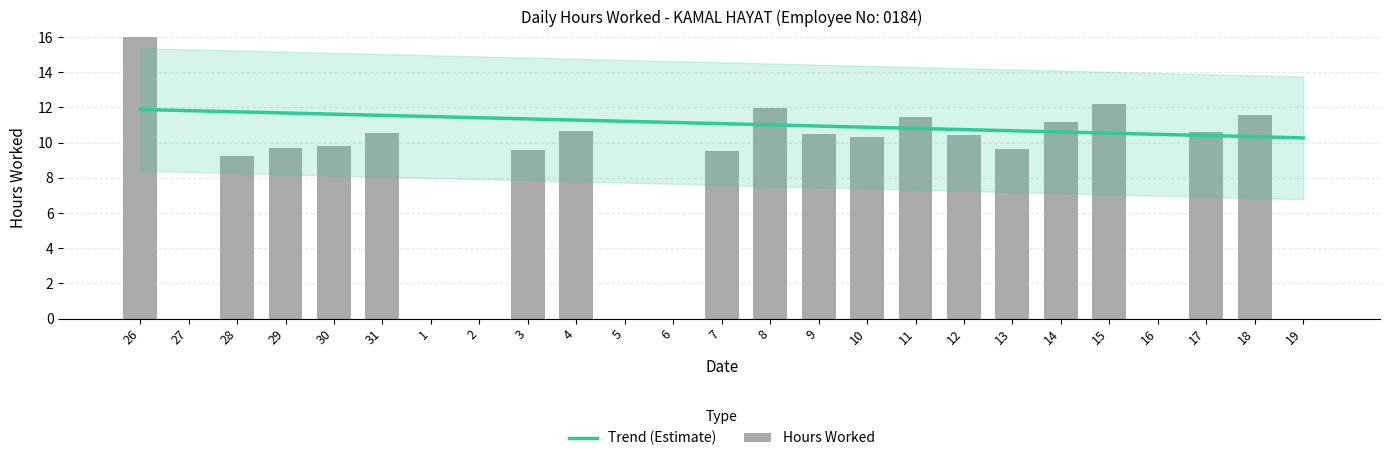

Rank the categories by value from lowest to highest.

27, 1, 2, 5, 6, 16, 19, 28, 7, 3, 13, 29, 30, 10, 12, 9, 31, 17, 4, 14, 11, 18, 8, 15, 26